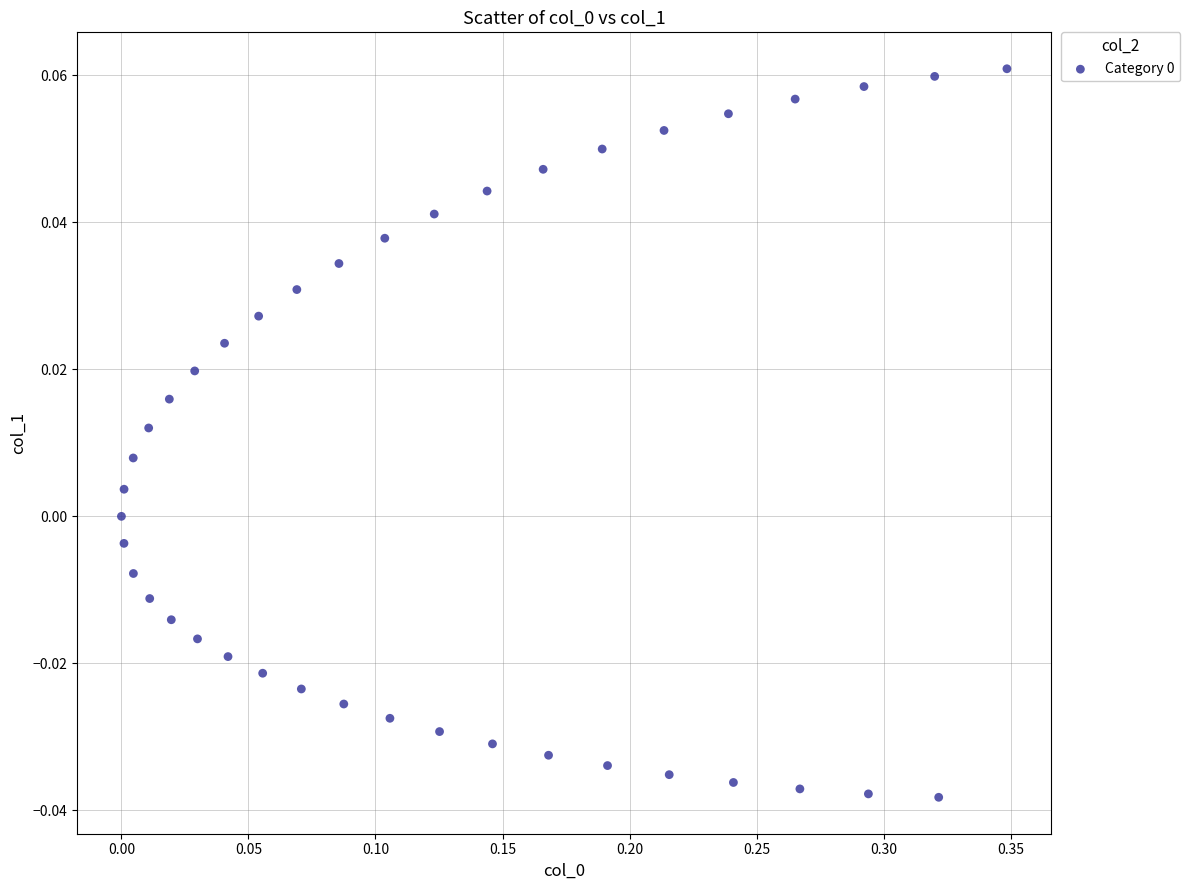

What is the range of X values (max minus min)?

0.3